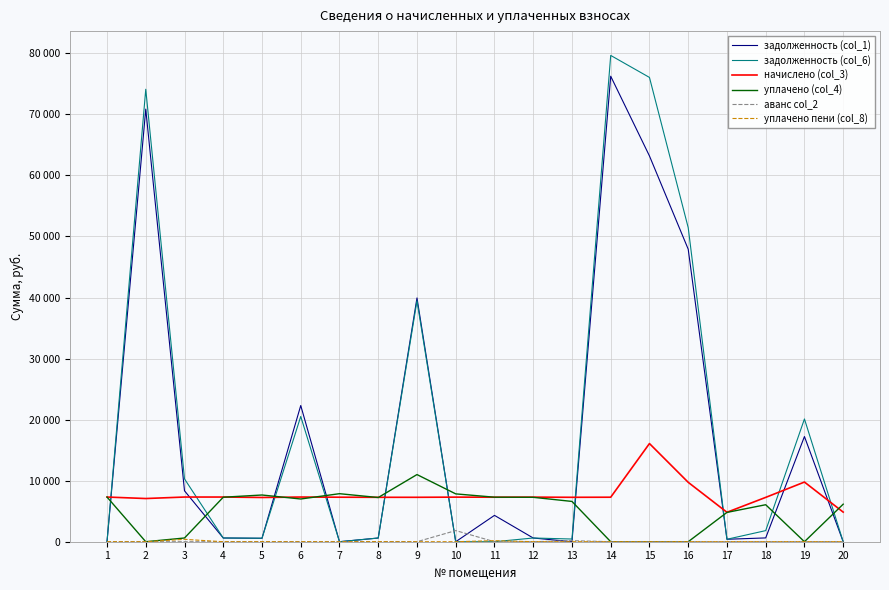

Does the chart have visible grid lines?

Yes